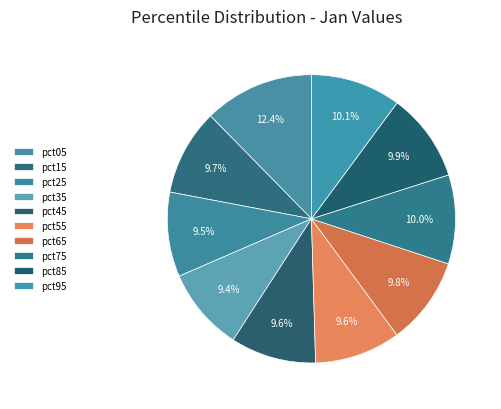

What percentage is NOT represented by pct05?

87.6%